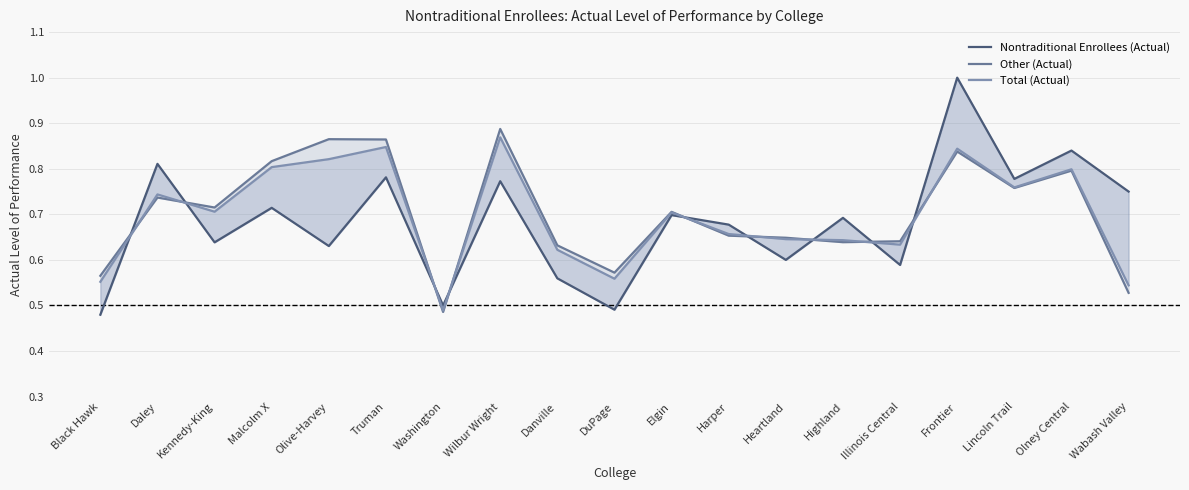

What is the maximum value for Other (Actual)?

0.9